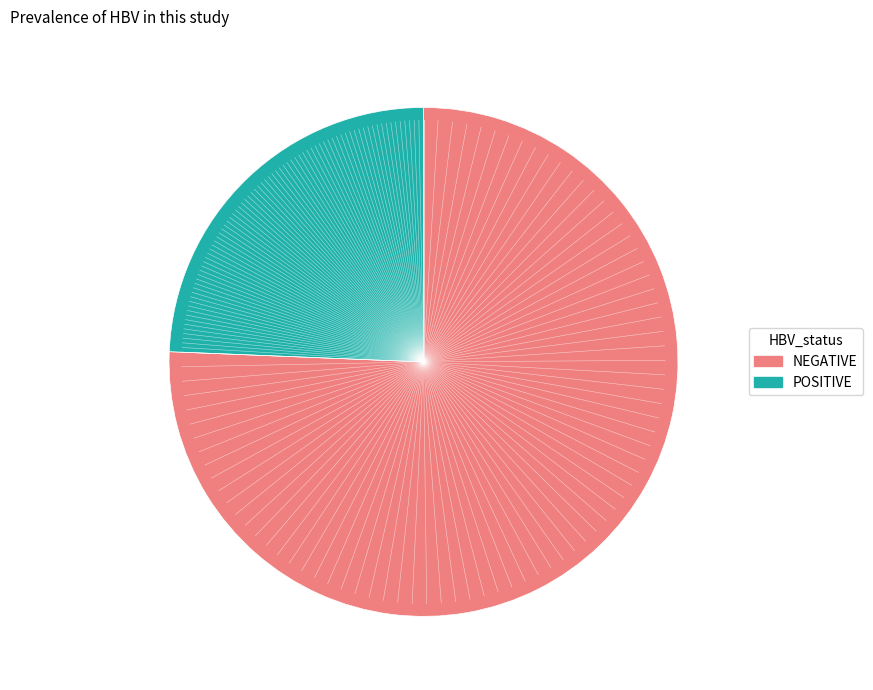

Does any single category account for the majority?

Yes